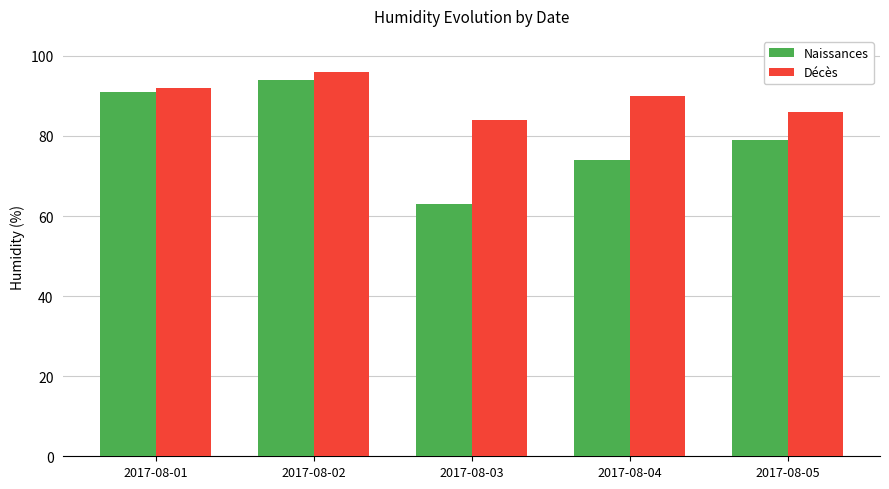

Reading left to right, what are all the values shown in this chart?

Naissances: 91	94	63	74	79
Décès: 92	96	84	90	86